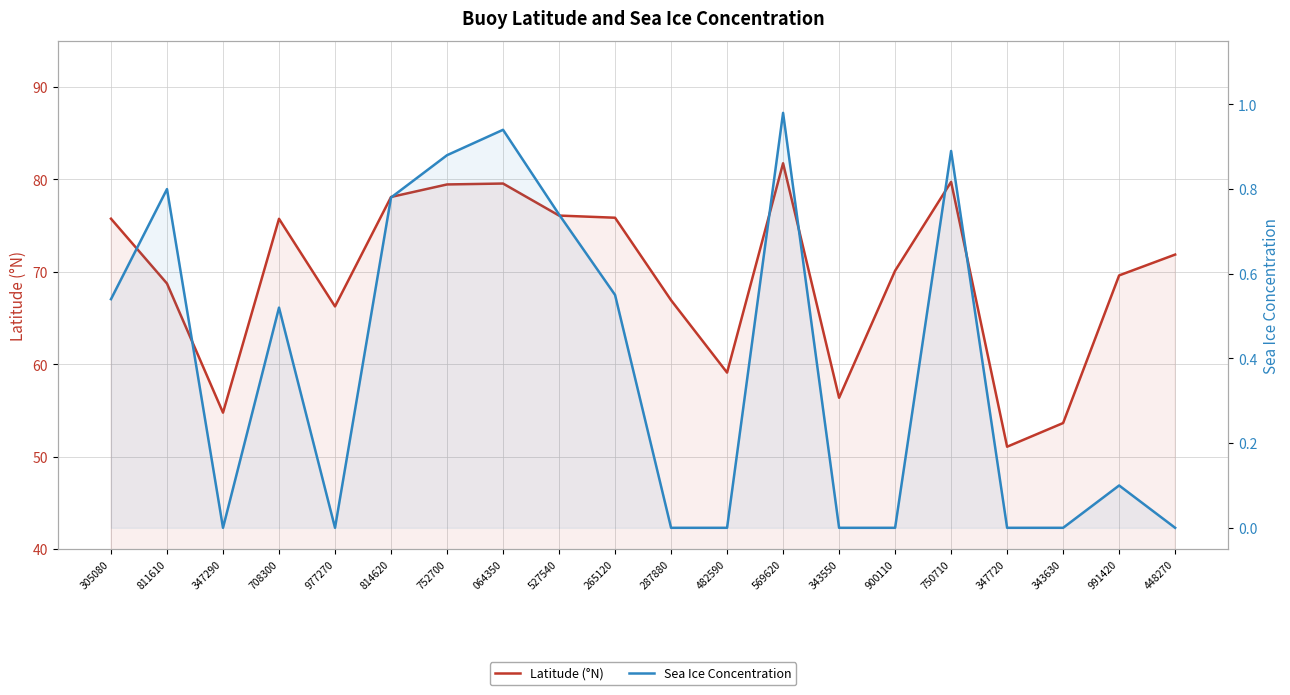

Rank the series at 900110 from lowest to highest value.

Sea Ice Concentration, Latitude (°N)